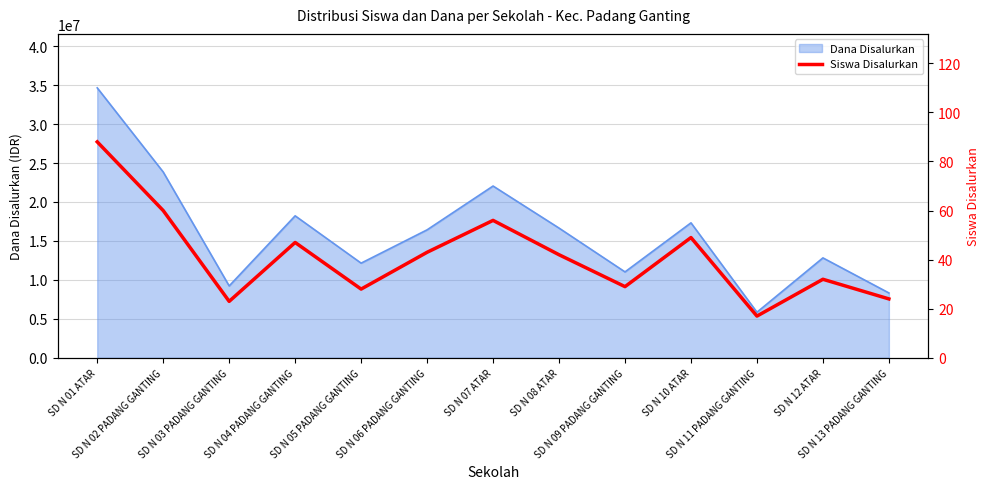

Where is the first local maximum?

SD N 04 PADANG GANTING